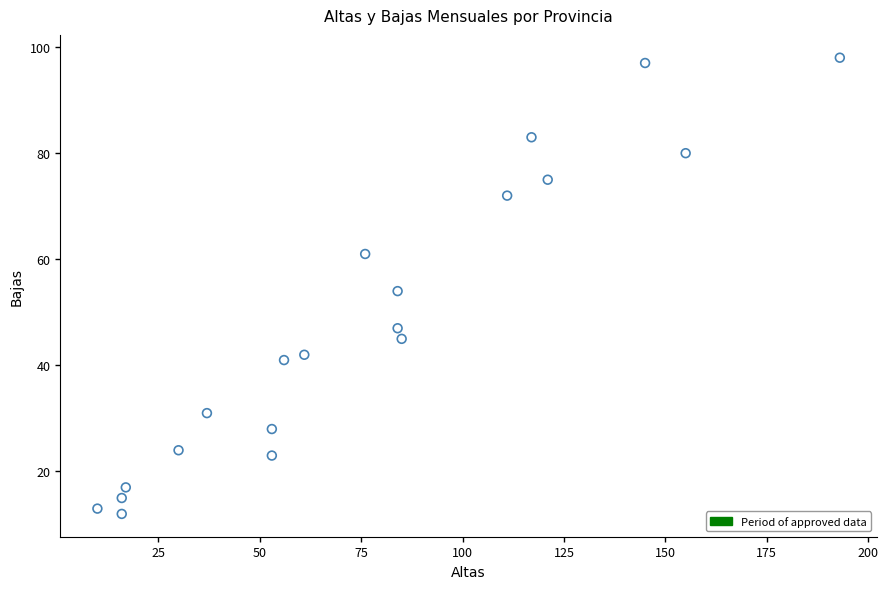

What Y value in the scatter plot is closest to 55?

54